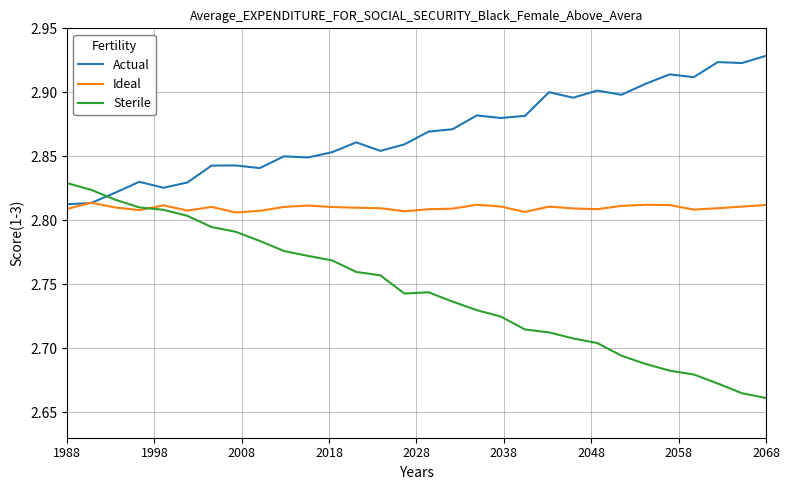

How many distinct data groups are displayed?

3